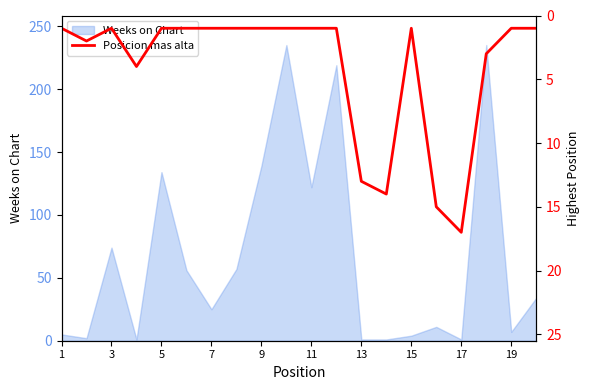

The Weeks on Chart series shows 1 at 13. True or false?

True